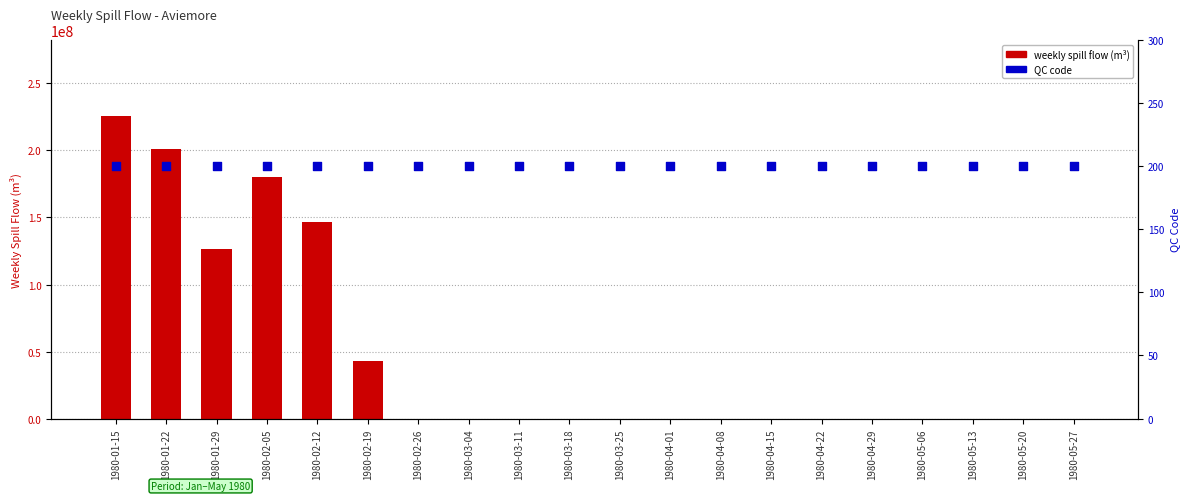

Which series has the largest total across all categories?

weekly spill flow (m³)